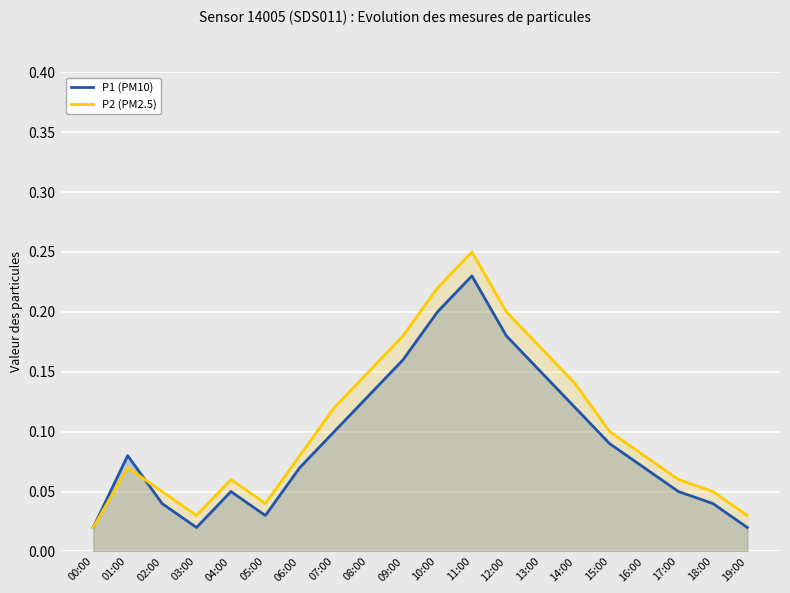

Which series has the widest spread of values?

P2 (PM2.5)